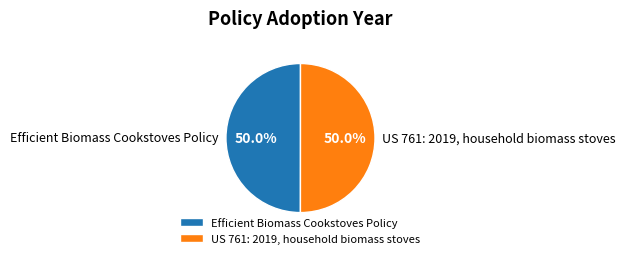

What percentage is the Efficient Biomass Cookstoves Policy slice, to the nearest percent?

50%